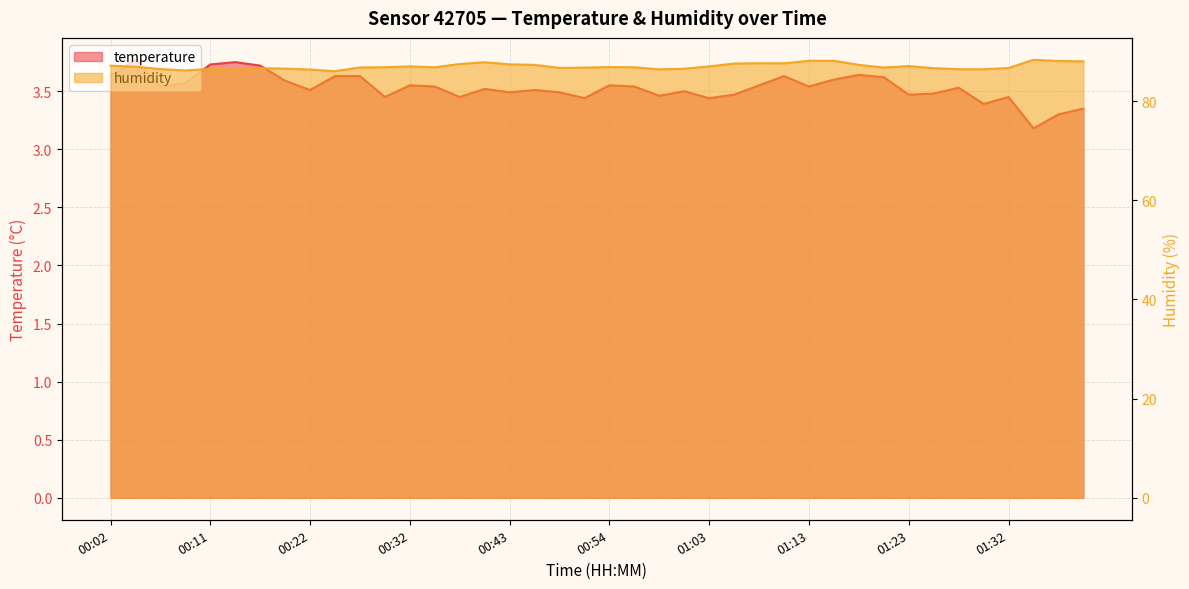

What is the average value of the humidity series?

87.0